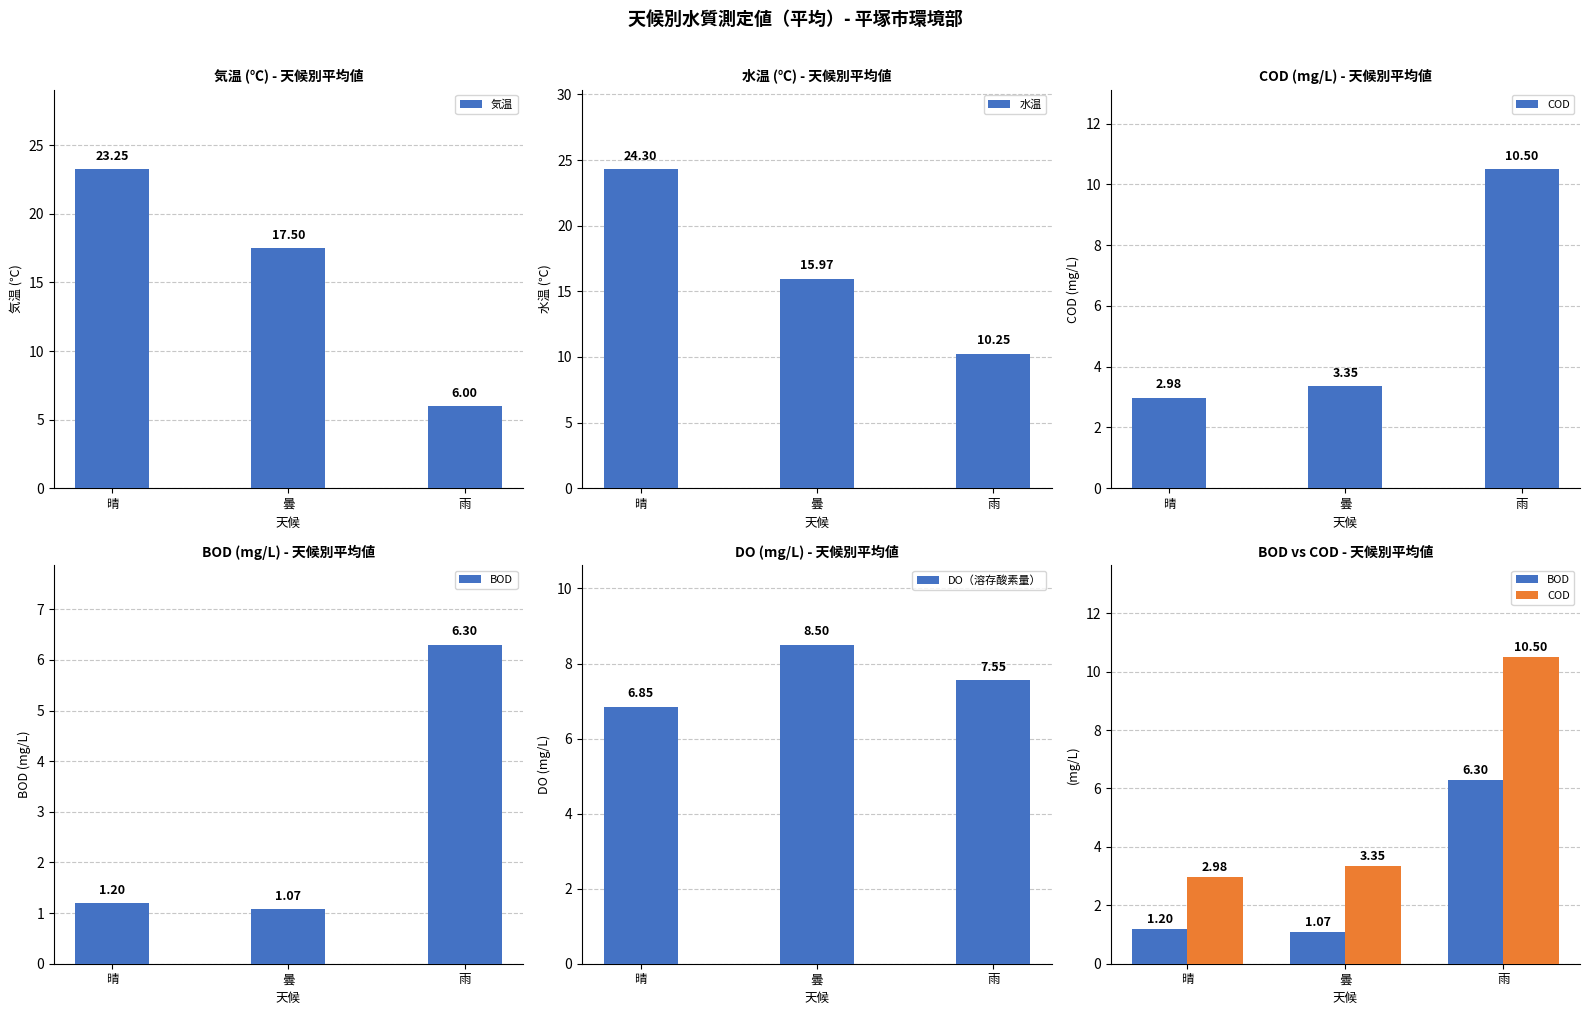

Rank the series by their maximum value, from lowest to highest.

BOD, DO（溶存酸素量）, COD, 気温, 水温